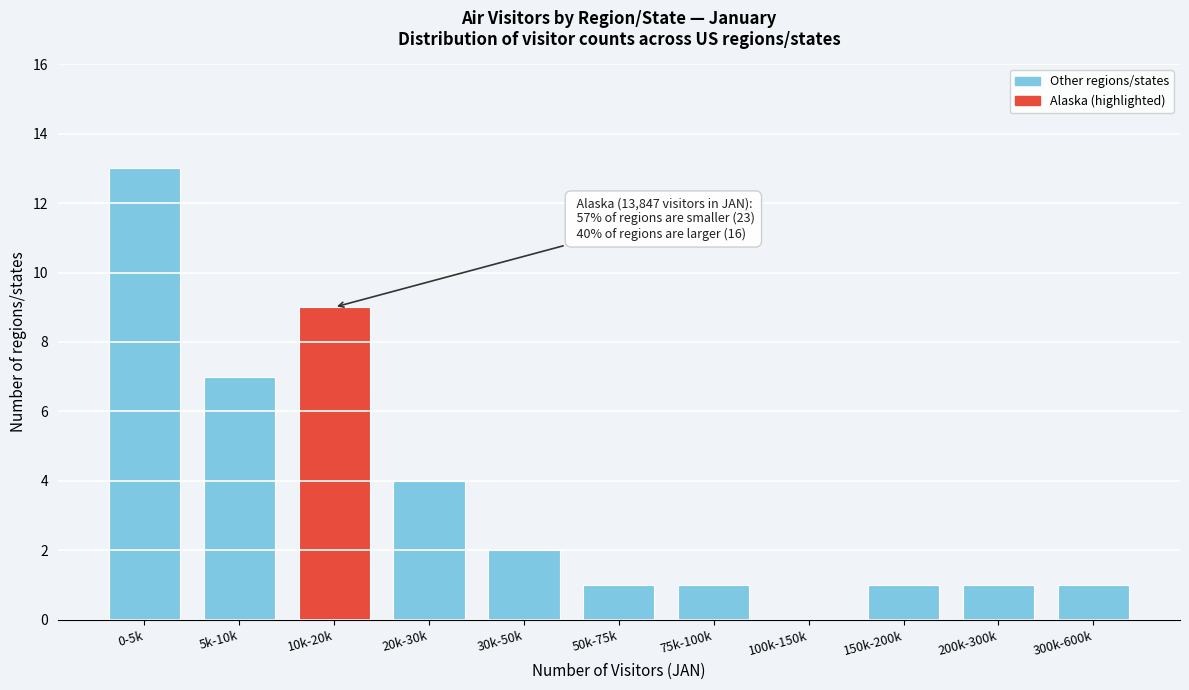

Reading left to right, list all the values displayed in this chart.

0-5k=13	5k-10k=7	10k-20k=9	20k-30k=4	30k-50k=2	50k-75k=1	75k-100k=1	100k-150k=0	150k-200k=1	200k-300k=1	300k-600k=1